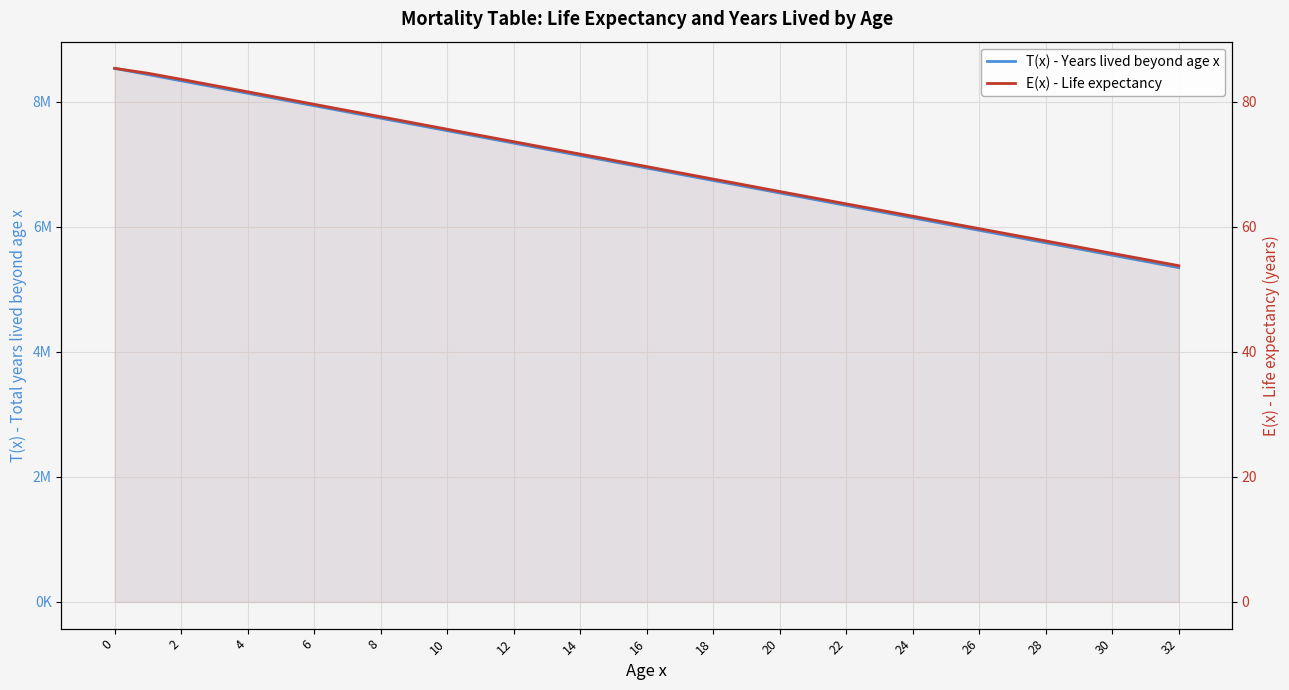

Which series has the largest range (max minus min)?

T(x) - Years lived beyond age x